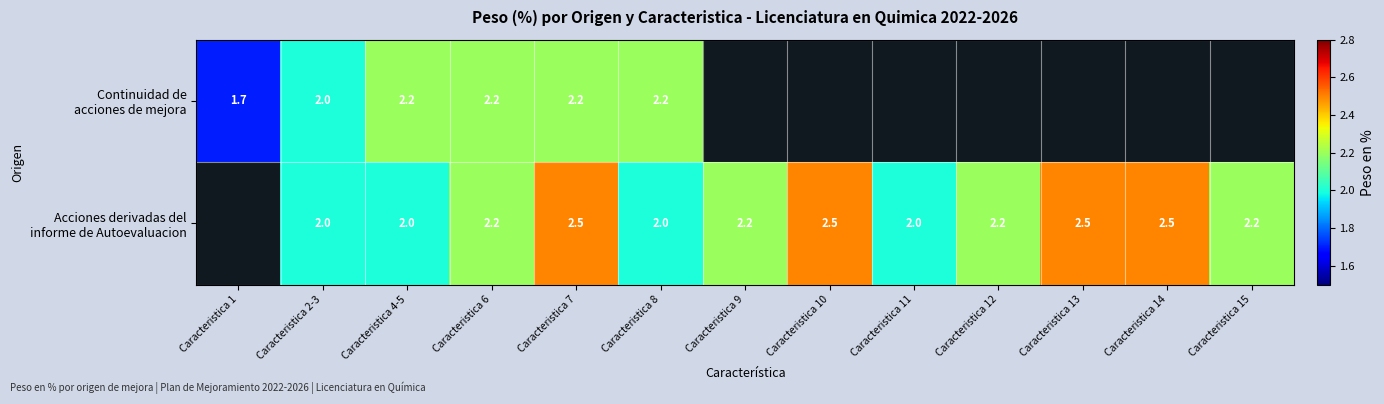

Which category has the lowest value across all series?

Caracteristica 1